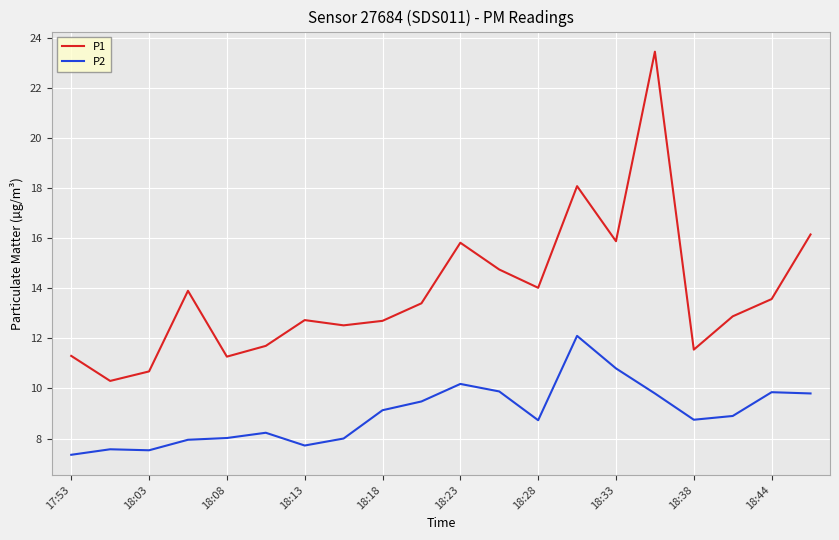

In P2, how many points are higher than both neighbors (excluding endpoints)?

5